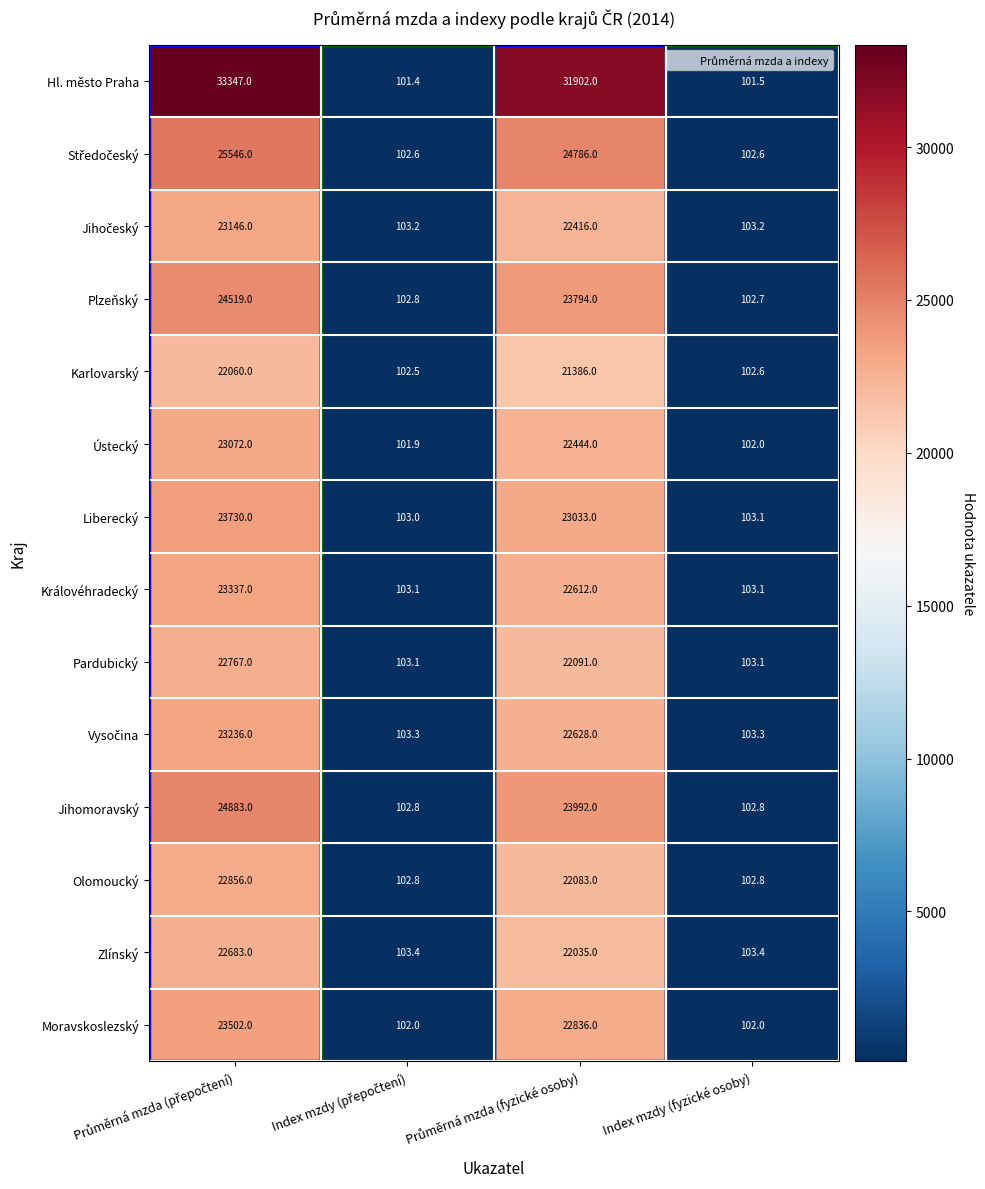

What is the maximum value for Zlínský?

22683.0